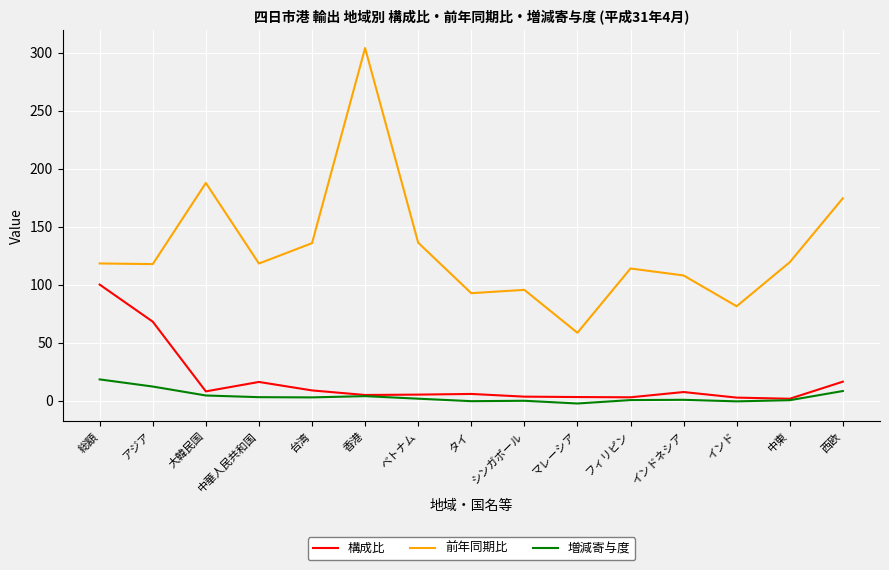

What is the greatest value displayed?

304.0